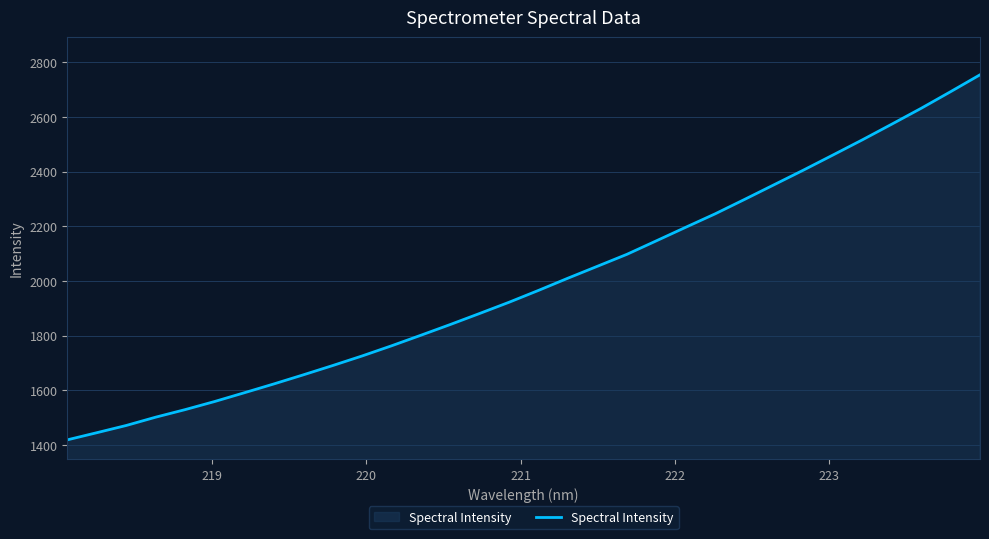

How many values are below 1965?

16